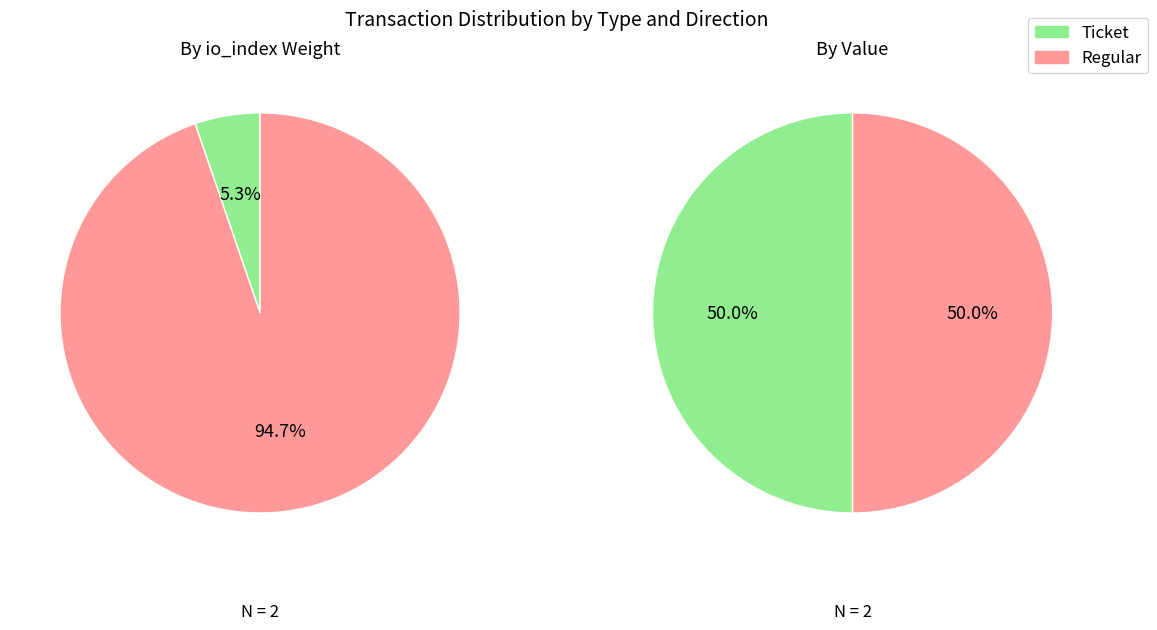

Do Ticket and Regular together represent more than half of the pie?

Yes